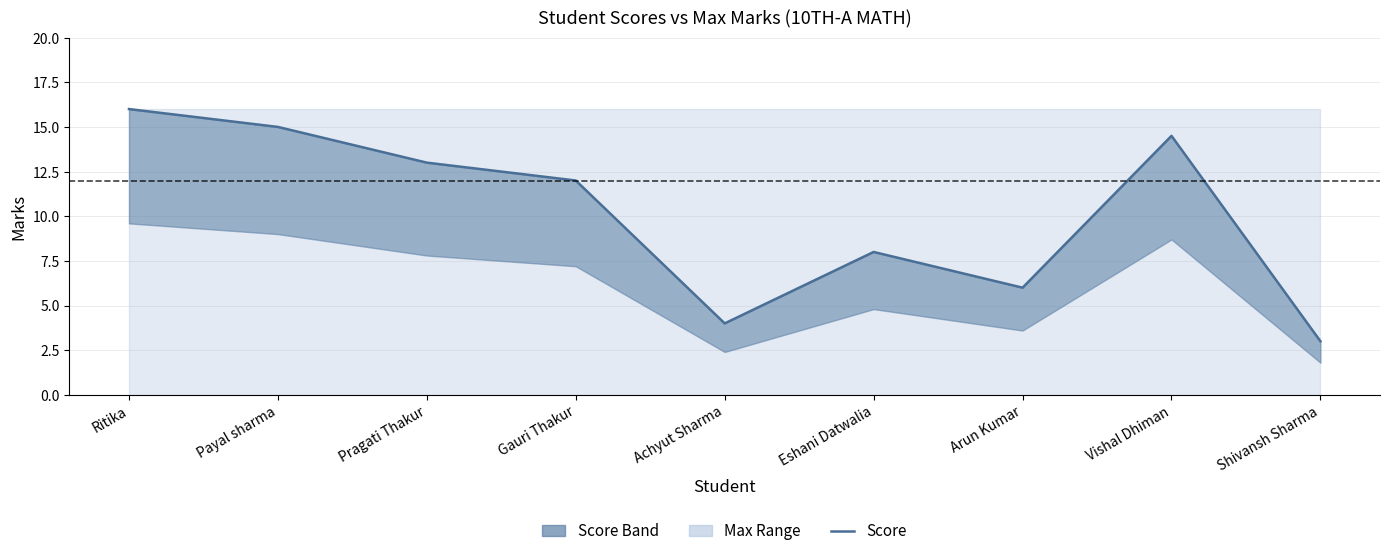

Reading left to right, transcribe all the data shown in this chart.

Ritika=16.0	Payal sharma=15.0	Pragati Thakur=13.0	Gauri Thakur=12.0	Achyut Sharma=4.0	Eshani Datwalia=8.0	Arun Kumar=6.0	Vishal Dhiman=14.5	Shivansh Sharma=3.0